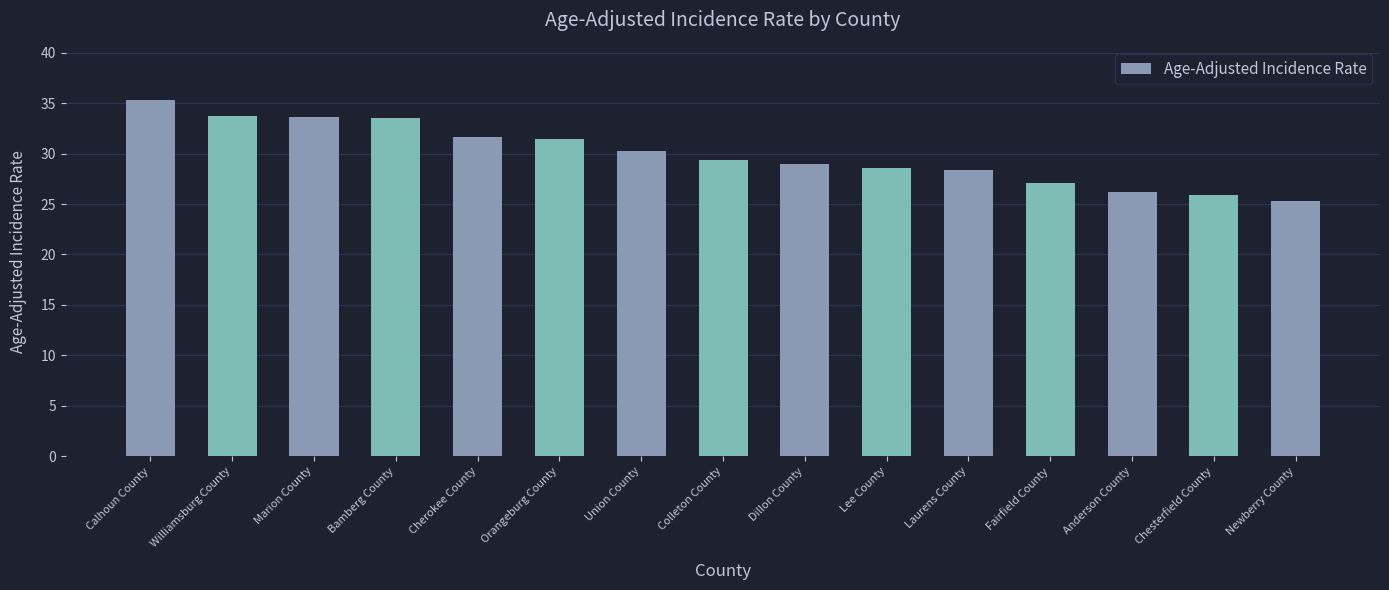

Count the number of categories in the chart.

15